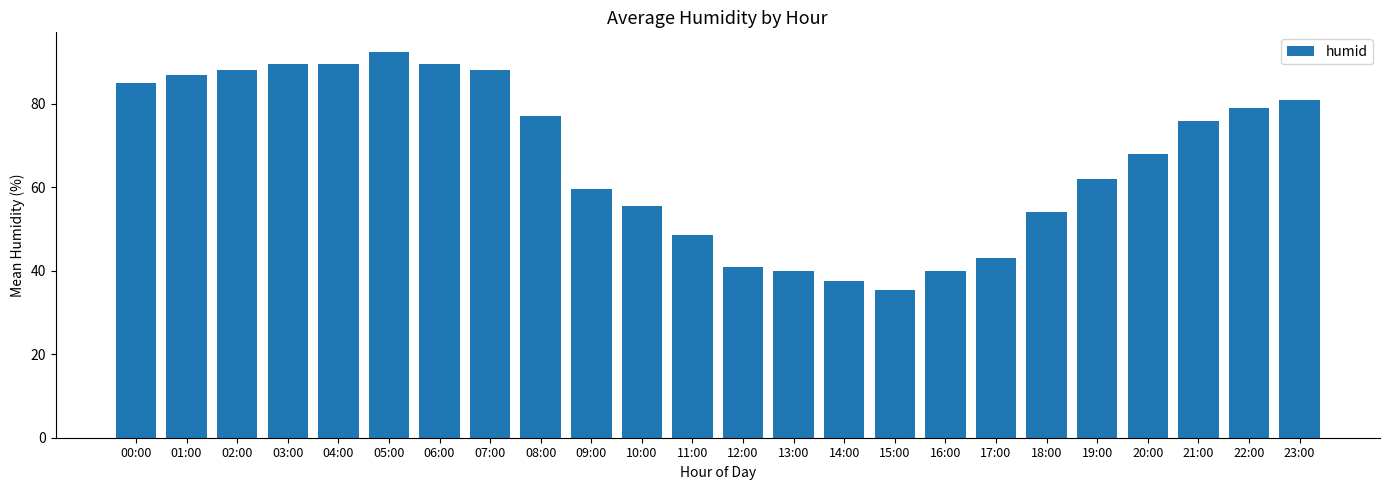

The chart shows a value of 62.0 at 19:00. True or false?

True